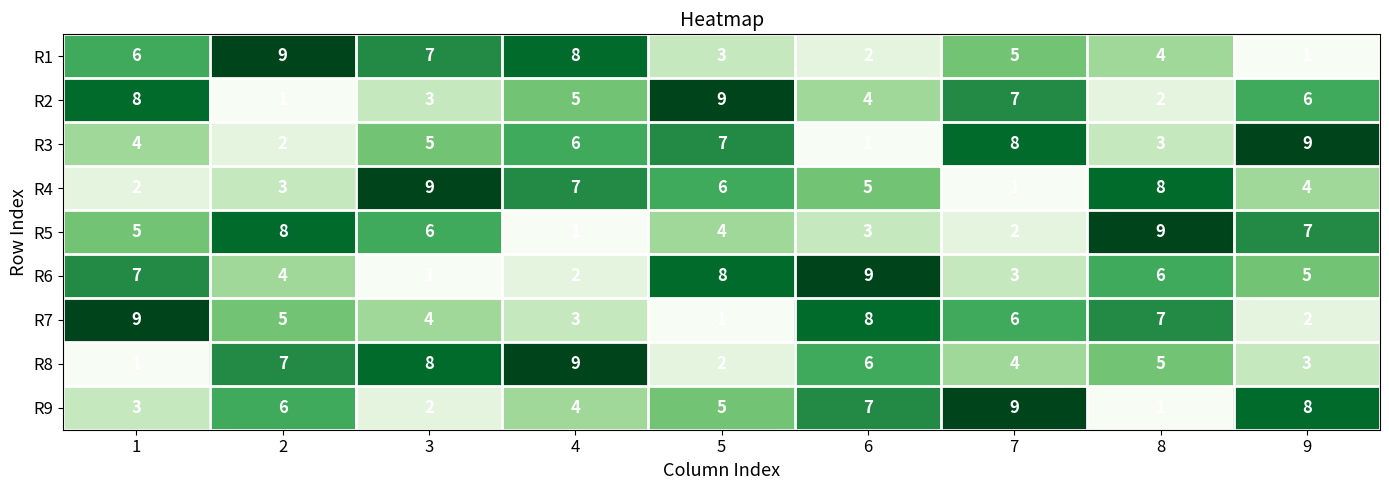

Is it true that R4 equals 9 at 3?

True